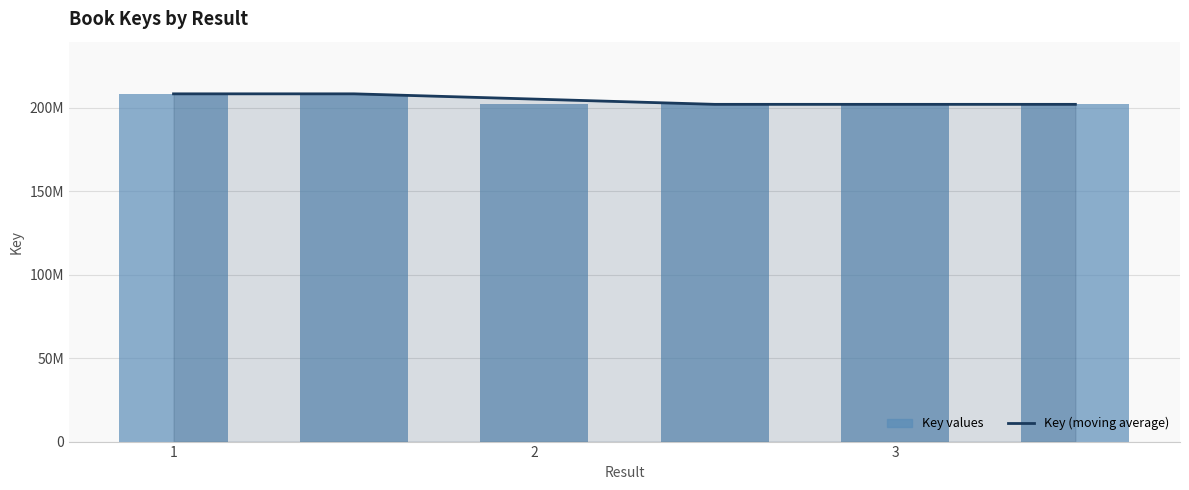

The value of Key values at 3 is 201963334.0. True or false?

True